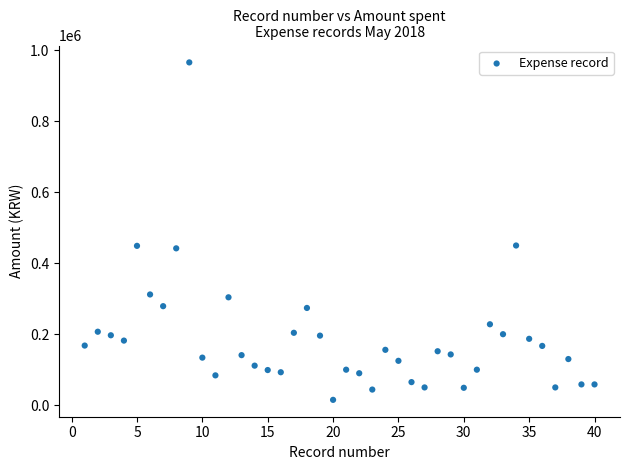

What is the range of Y values (max minus min)?

951000